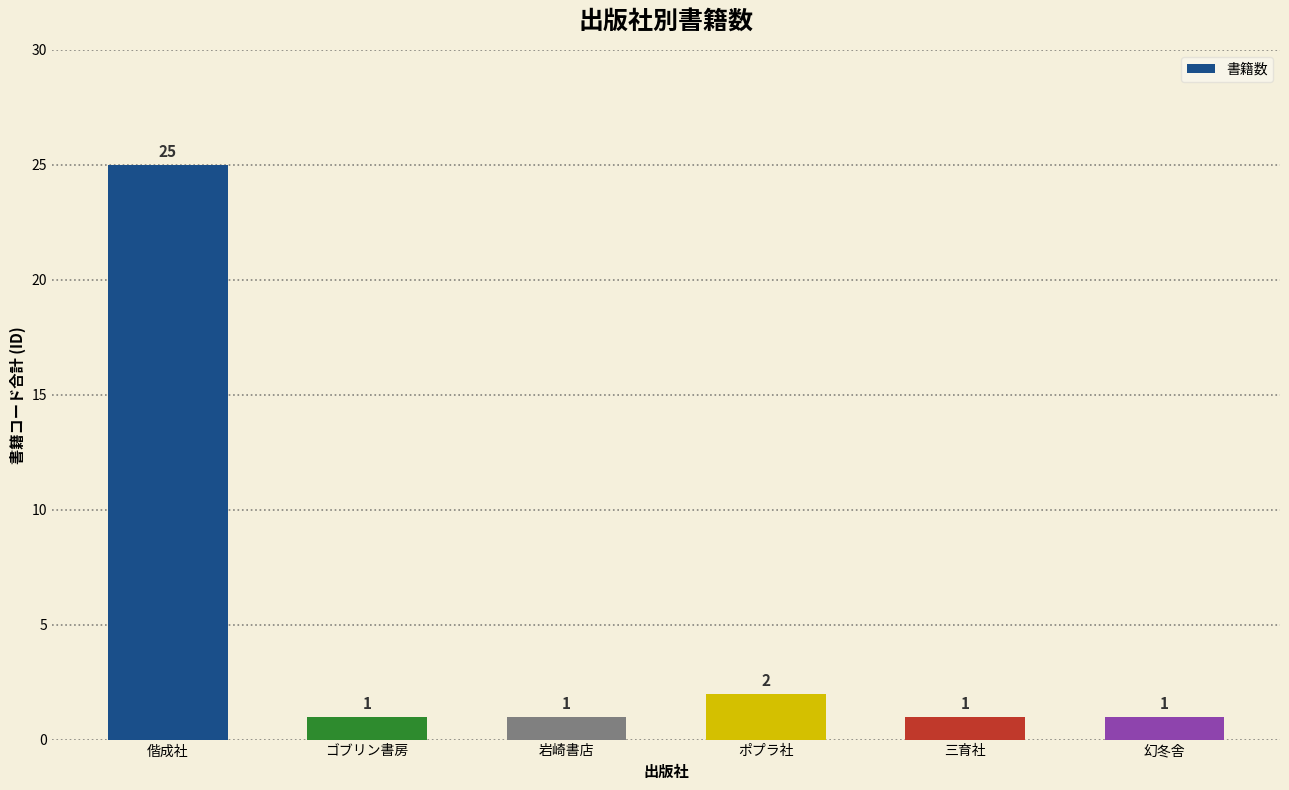

How many bars are there in total?

6